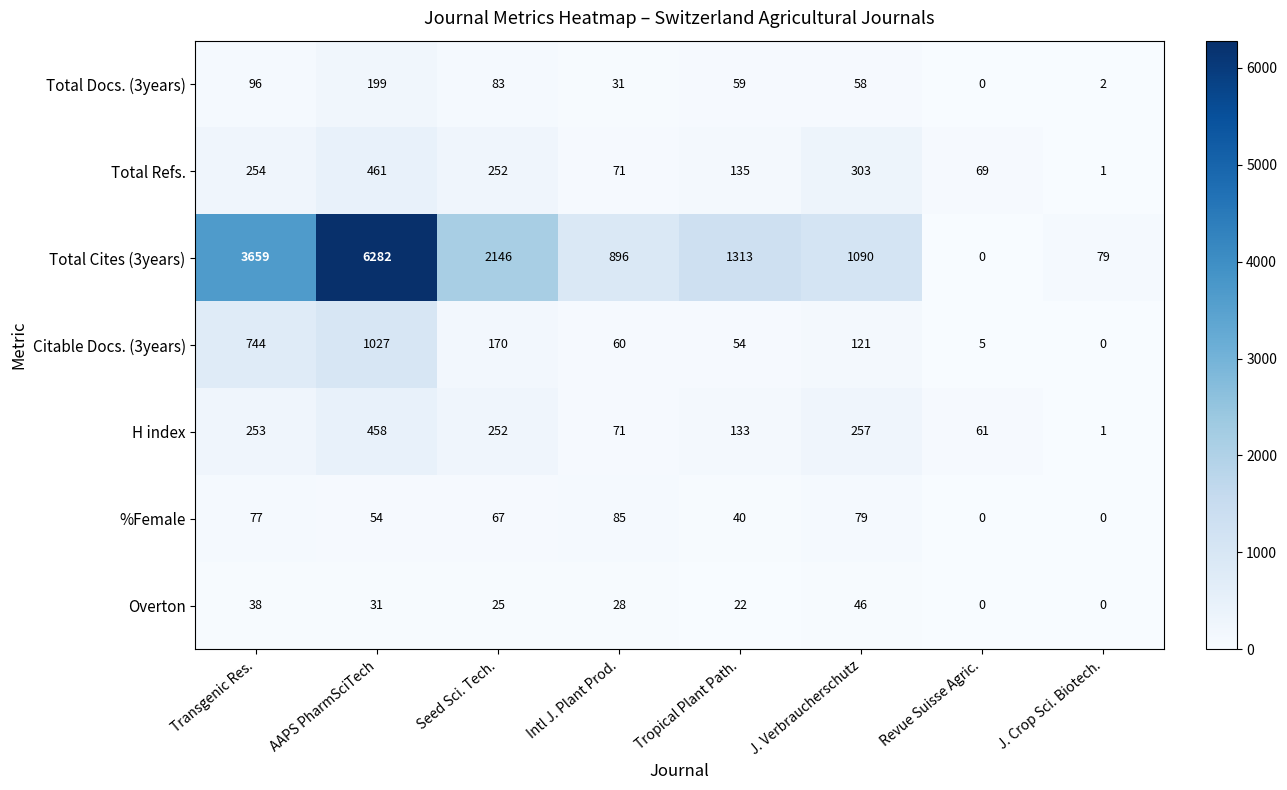

Where does the Total Docs. (3years) series first go above 59?

Transgenic Res.